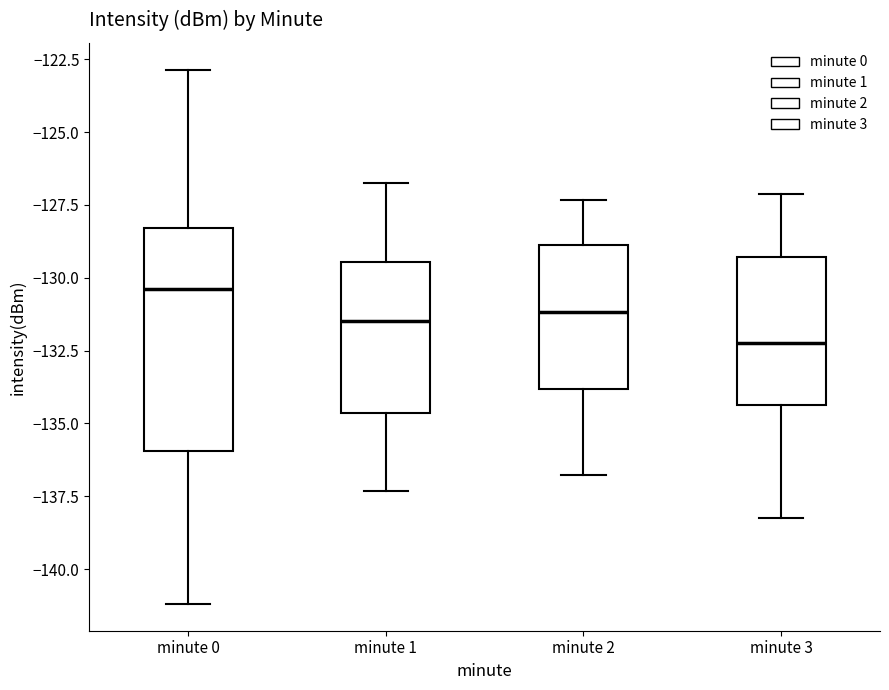

Reading left to right, read every box against the y-axis: the position of its median line, the range the box covers, and the ends of its whiskers. The values are not printed on the chart, so give them approximately, as read against the axis.

minute 0: median -130.5, box -136.0 to -128.5, whiskers -141.0 to -123.0
minute 1: median -131.5, box -134.5 to -129.5, whiskers -137.5 to -126.5
minute 2: median -131.0, box -134.0 to -129.0, whiskers -137.0 to -127.5
minute 3: median -132.0, box -134.5 to -129.5, whiskers -138.0 to -127.0